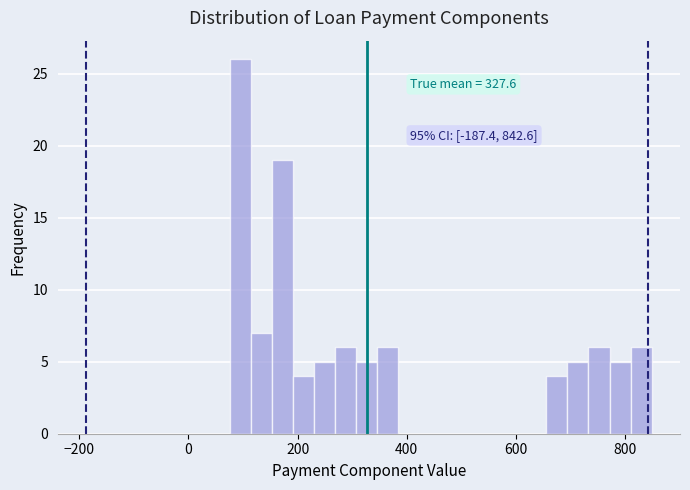

Read against the x-axis, roughly where is the centre of the tallest bar?

100